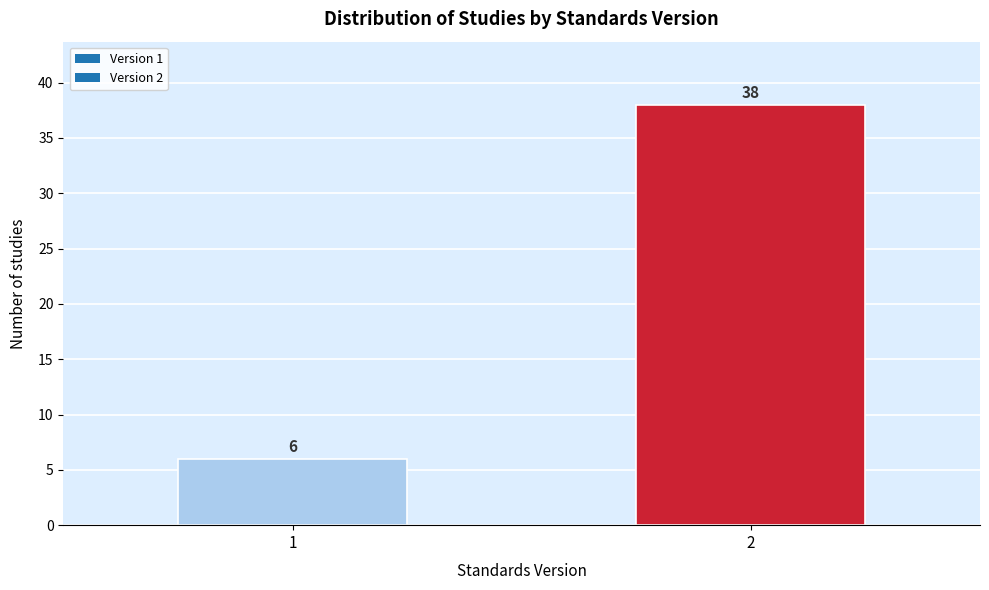

Reading left to right, list all the values displayed in this chart.

1=6	2=38